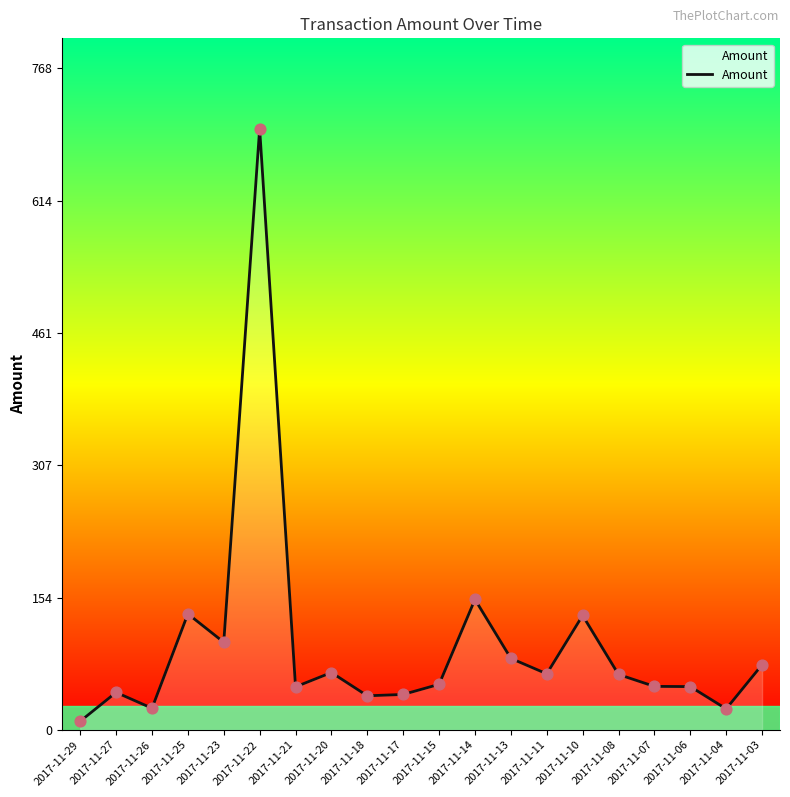

What is the ratio of the value at 2017-11-22 to the value at 2017-11-26?

27.9